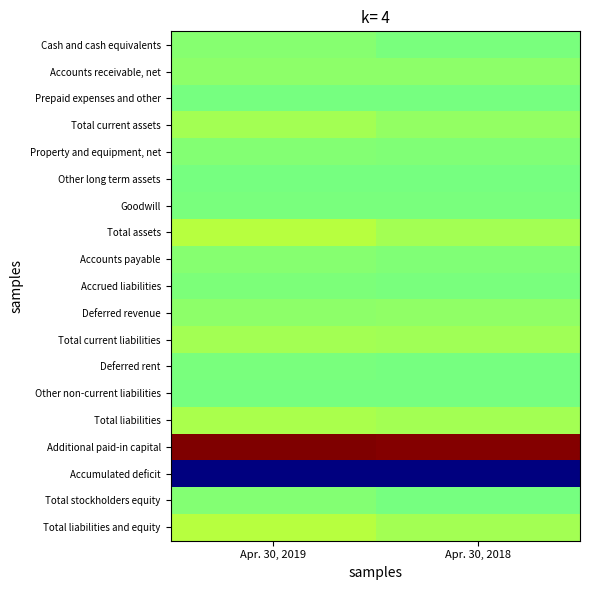

Reading left to right, transcribe all the data shown in this chart.

Cash and cash equivalents: Apr. 30, 2019=0.5	Apr. 30, 2018=0.5
Accounts receivable, net: Apr. 30, 2019=0.5	Apr. 30, 2018=0.5
Prepaid expenses and other: Apr. 30, 2019=0.5	Apr. 30, 2018=0.5
Total current assets: Apr. 30, 2019=0.5	Apr. 30, 2018=0.5
Property and equipment, net: Apr. 30, 2019=0.5	Apr. 30, 2018=0.5
Other long term assets: Apr. 30, 2019=0.5	Apr. 30, 2018=0.5
Goodwill: Apr. 30, 2019=0.5	Apr. 30, 2018=0.5
Total assets: Apr. 30, 2019=0.6	Apr. 30, 2018=0.5
Accounts payable: Apr. 30, 2019=0.5	Apr. 30, 2018=0.5
Accrued liabilities: Apr. 30, 2019=0.5	Apr. 30, 2018=0.5
Deferred revenue: Apr. 30, 2019=0.5	Apr. 30, 2018=0.5
Total current liabilities: Apr. 30, 2019=0.5	Apr. 30, 2018=0.5
Deferred rent: Apr. 30, 2019=0.5	Apr. 30, 2018=0.5
Other non-current liabilities: Apr. 30, 2019=0.5	Apr. 30, 2018=0.5
Total liabilities: Apr. 30, 2019=0.6	Apr. 30, 2018=0.5
Additional paid-in capital: Apr. 30, 2019=1.0	Apr. 30, 2018=1.0
Accumulated deficit: Apr. 30, 2019=0.0	Apr. 30, 2018=0.0
Total stockholders equity: Apr. 30, 2019=0.5	Apr. 30, 2018=0.5
Total liabilities and equity: Apr. 30, 2019=0.6	Apr. 30, 2018=0.5